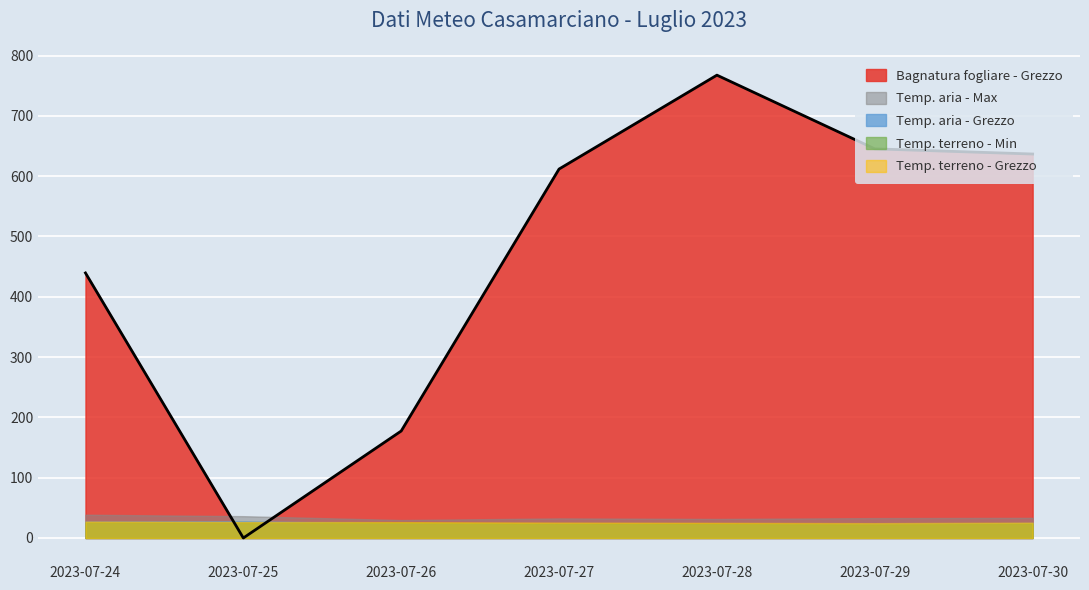

What is the value of the Temp. terreno - Min point at the 6th from the left?

22.6